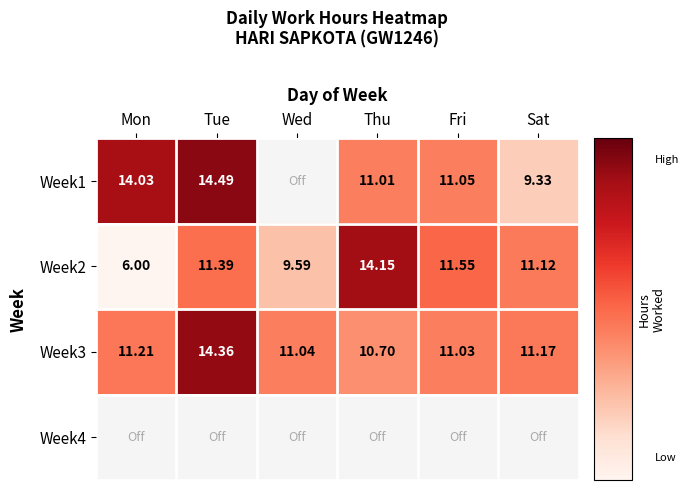

List the labels in order of Week3 value, largest first.

Tue, Mon, Sat, Wed, Fri, Thu